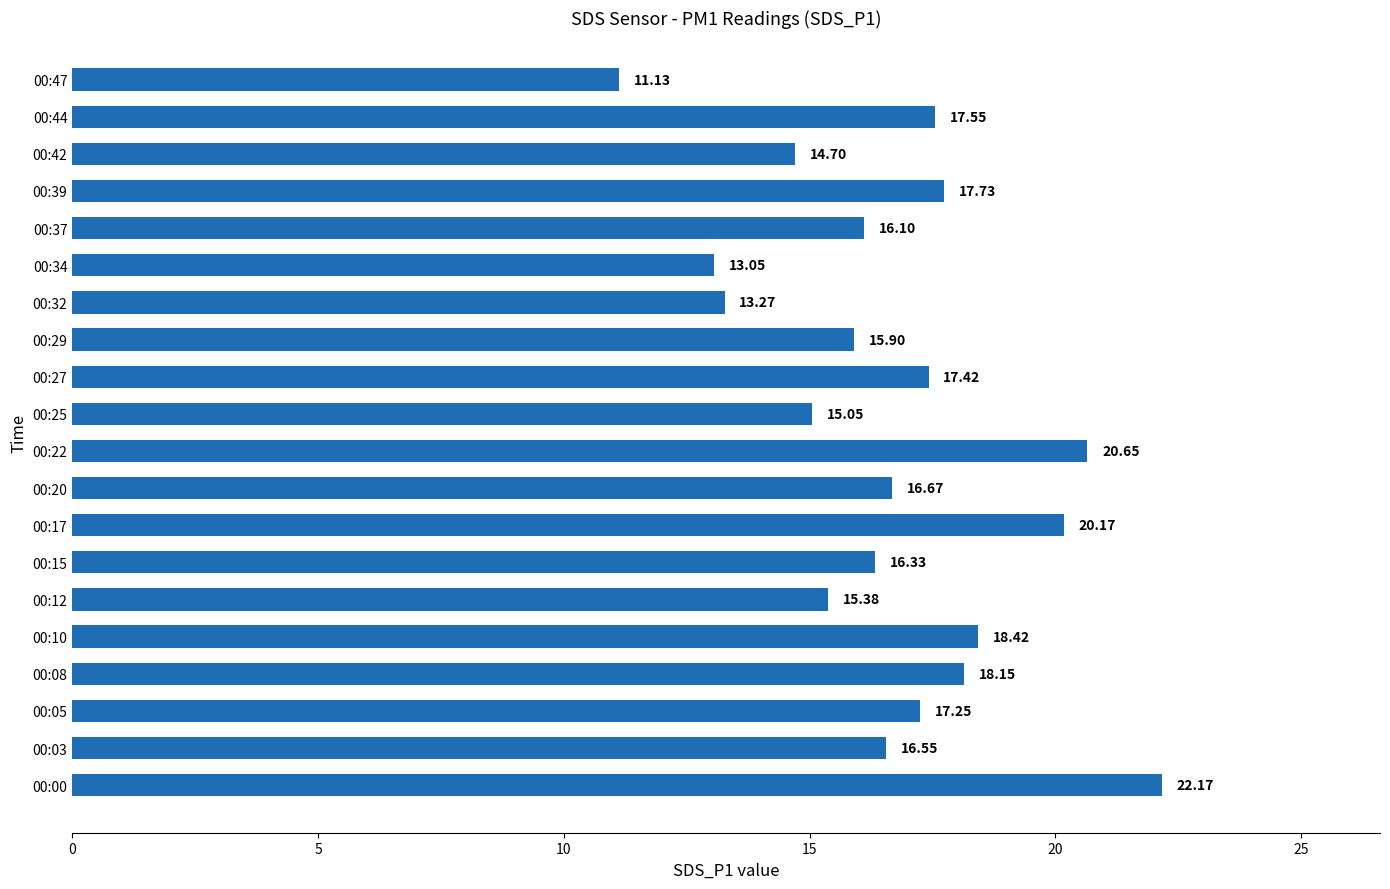

What is the change in value from 00:15 to 00:39?

+1.4